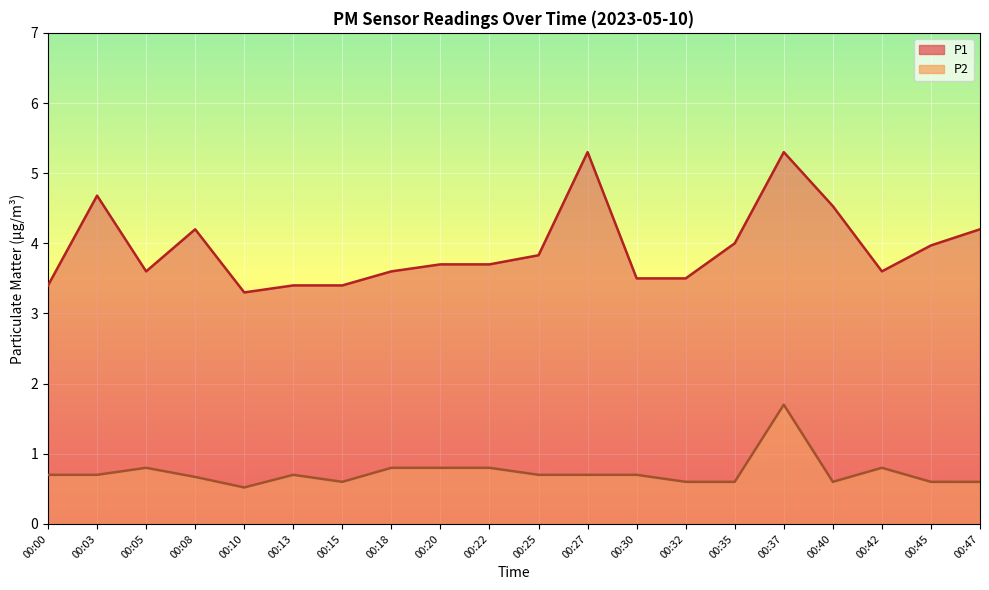

What is the sum of all P1 values?

78.7